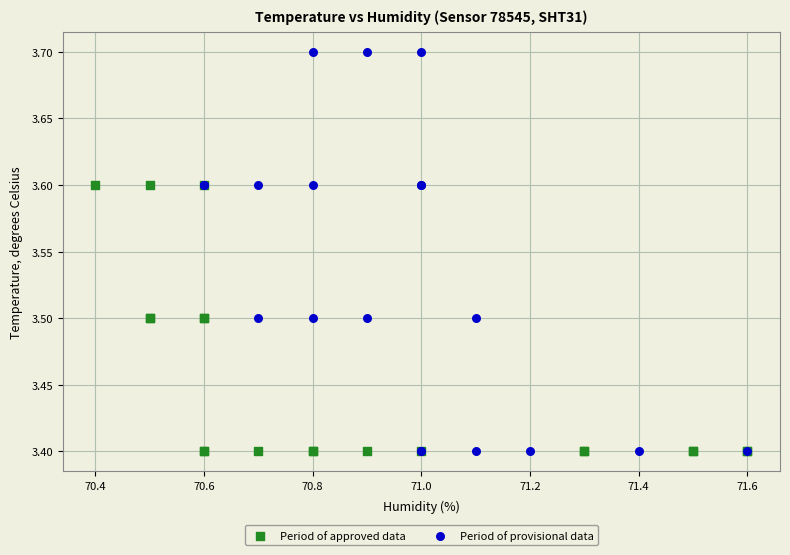

Which series reaches the maximum Y coordinate?

Period of provisional data